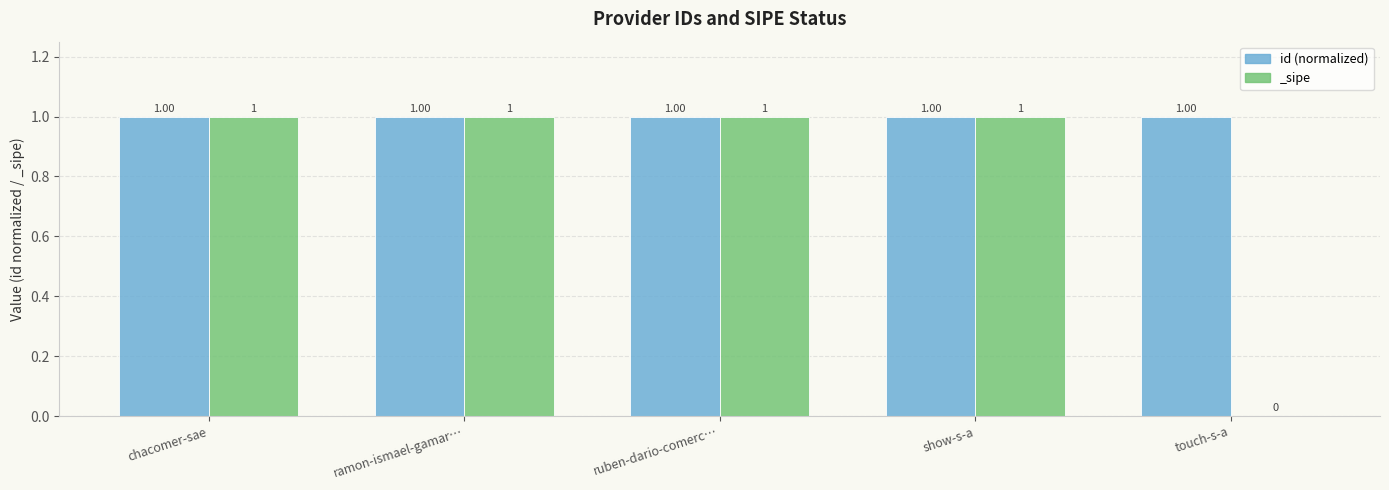

List the labels in order of value, largest first.

show-s-a, chacomer-sae, ruben-dario-comerc…, ramon-ismael-gamar…, touch-s-a